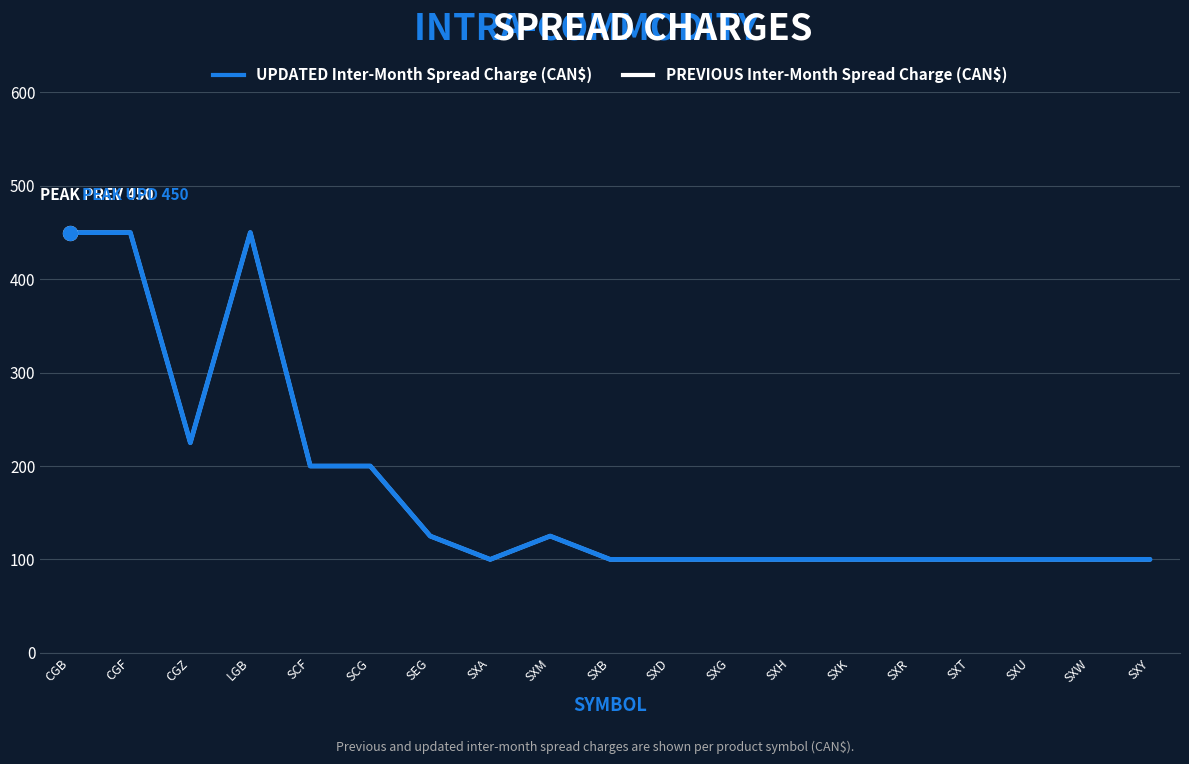

Does the chart display data point markers on the line(s)?

No